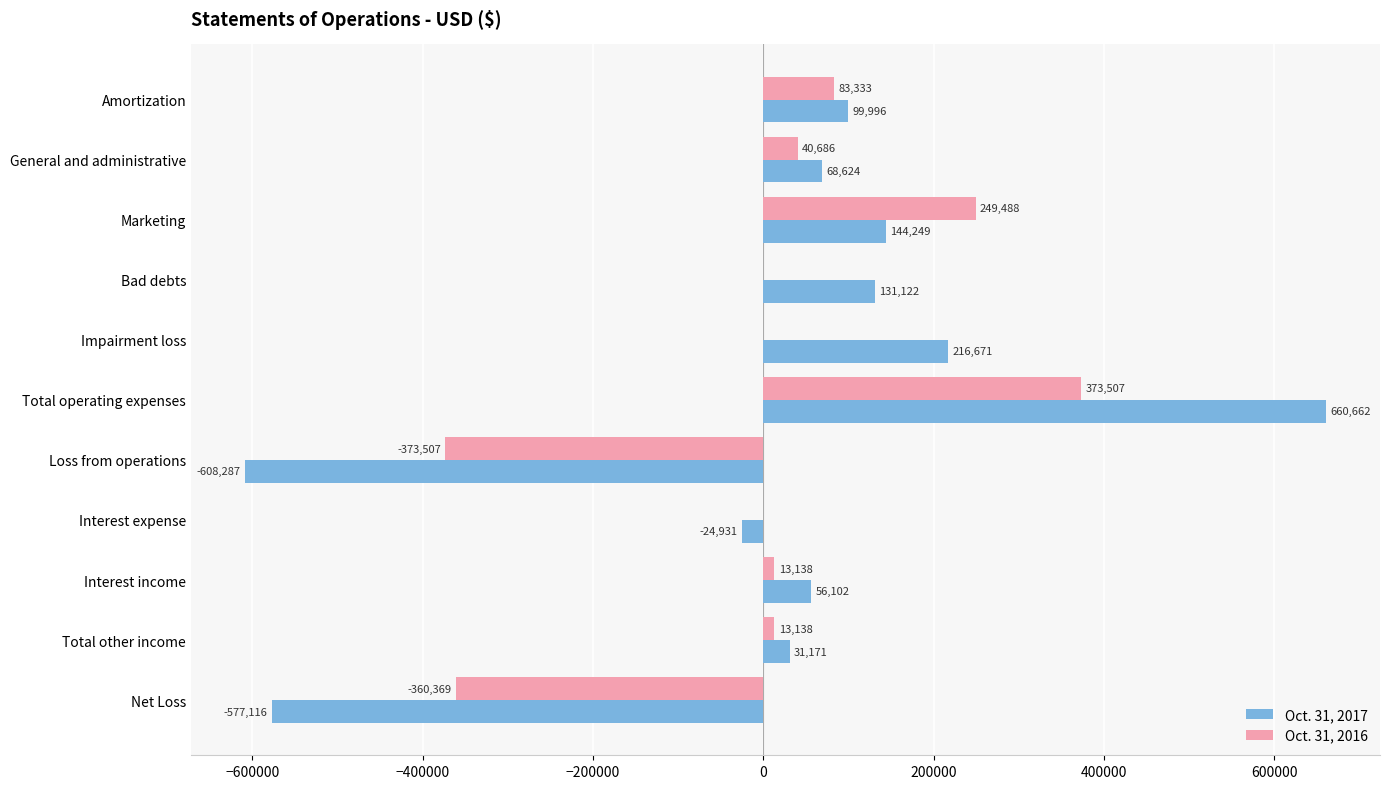

The Oct. 31, 2017 series shows 144249 at Marketing. True or false?

True